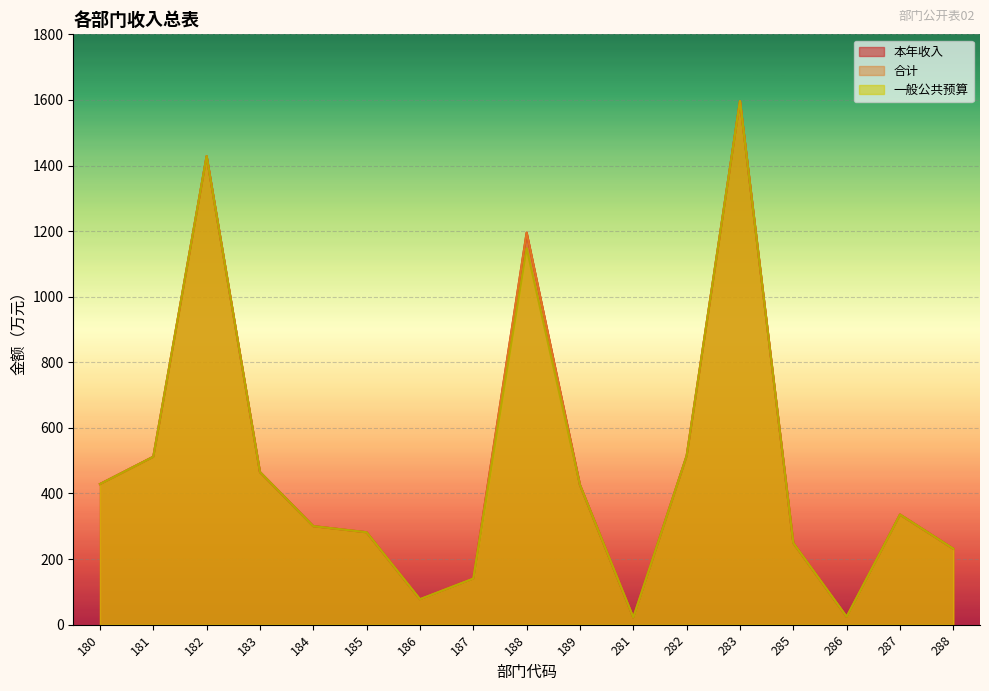

What is the difference between the 一般公共预算 values at 286 and 281?

2.2